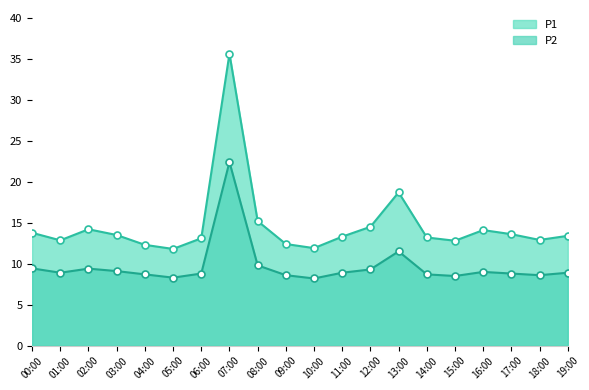

Does the chart have visible grid lines?

No